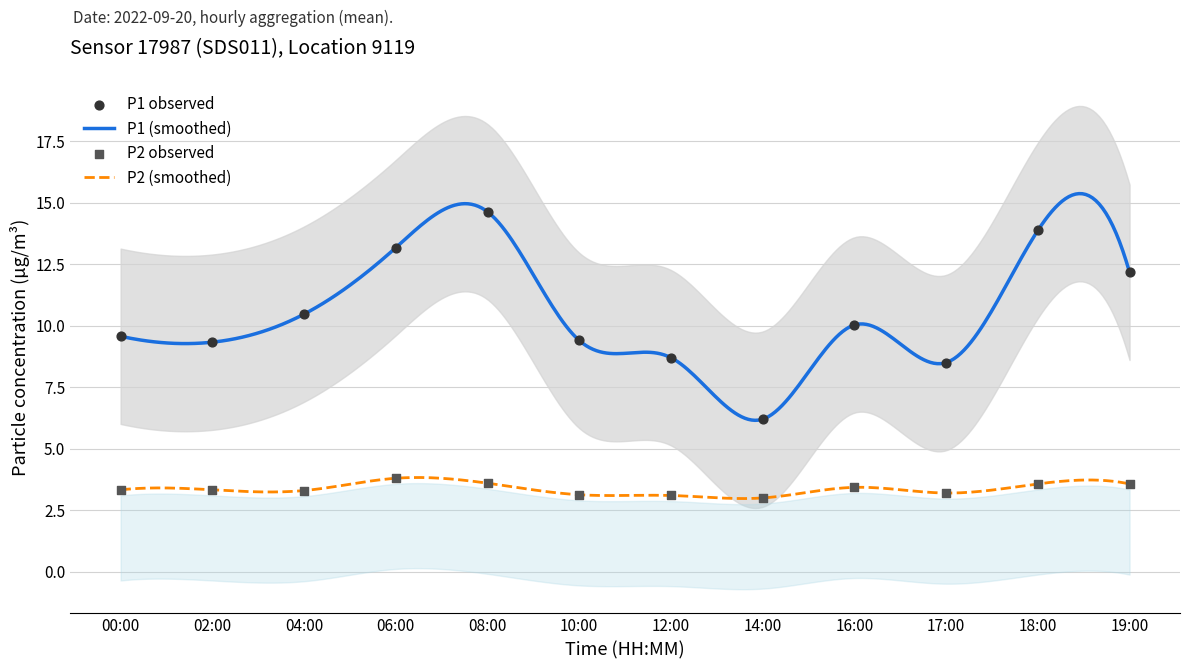

Which series has the largest total across all categories?

P1